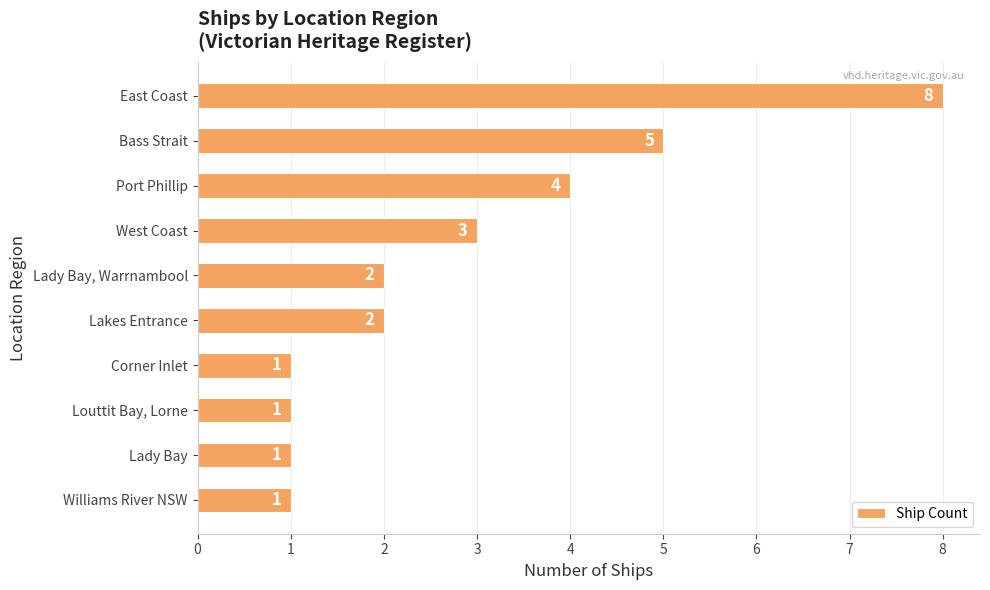

Does the chart contain stacked bars?

No